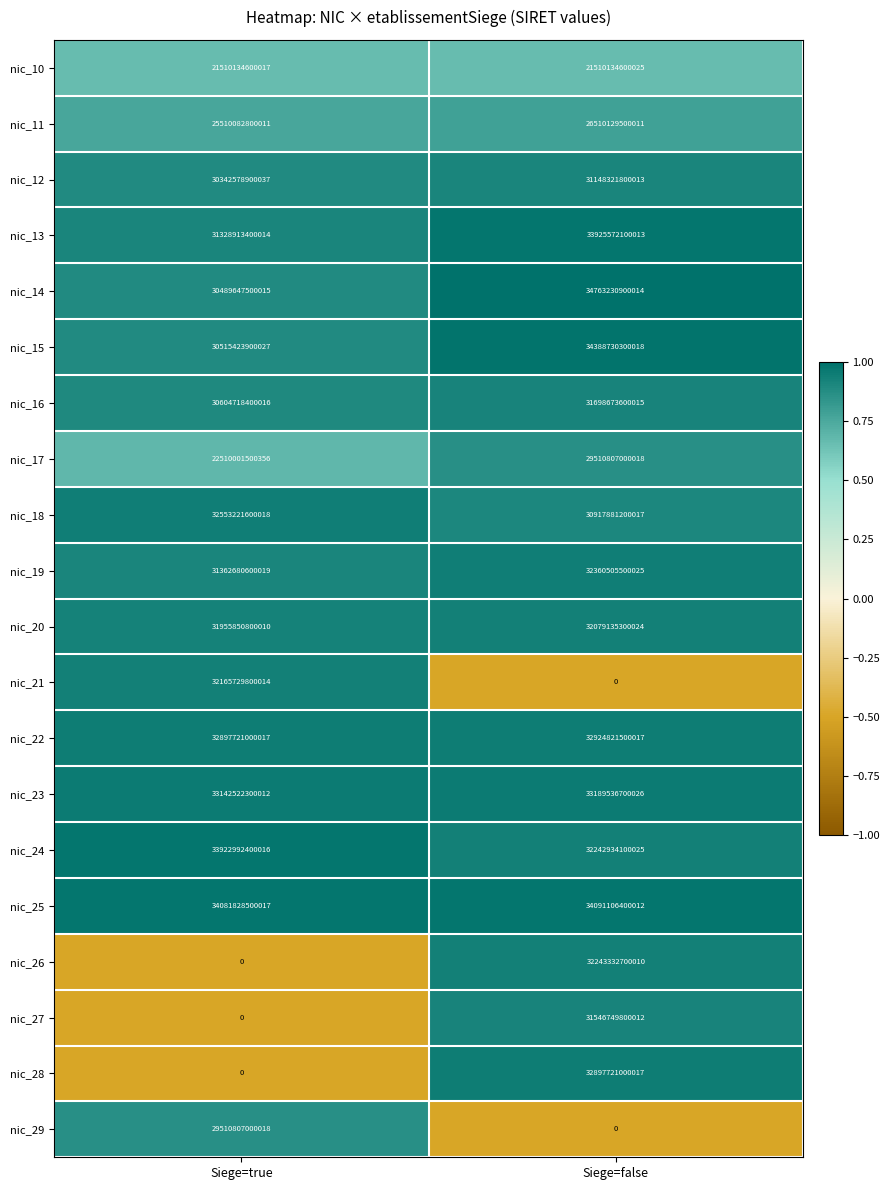

At which category does the chart reach its peak across all series?

Siege=false